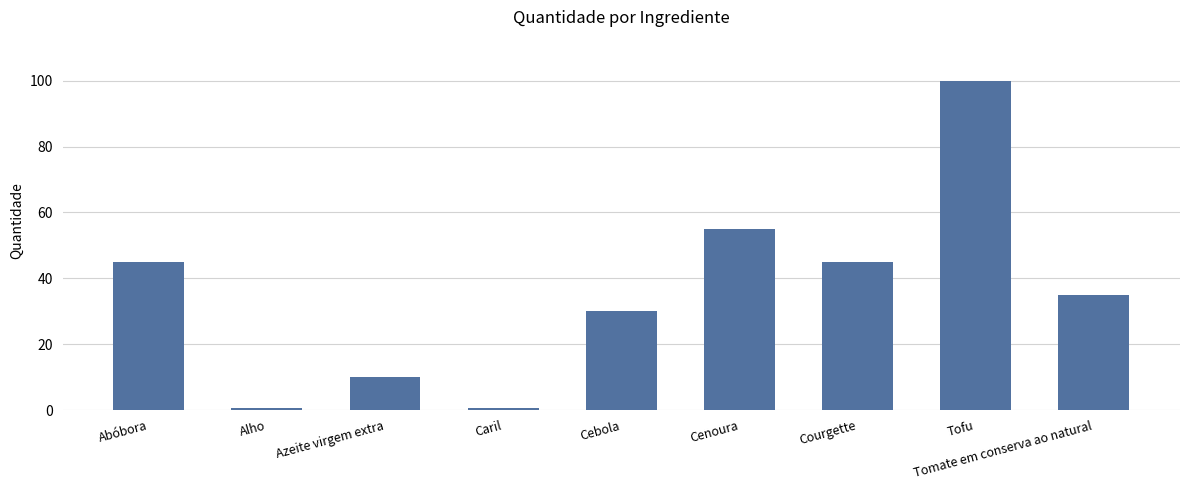

What is the greatest value displayed?

100.0